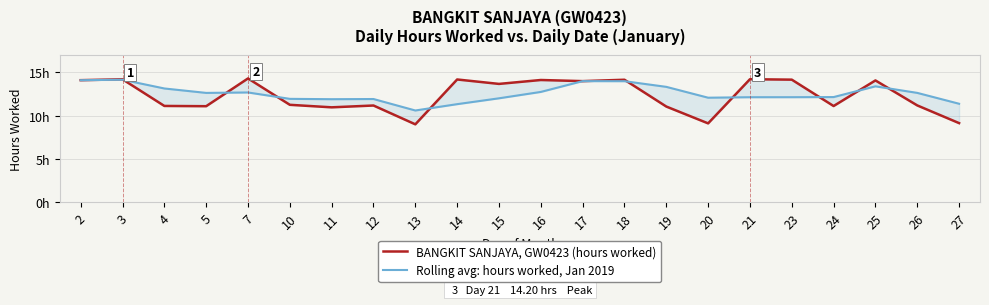

What is the average value of the Rolling avg: hours worked, Jan 2019 series?

12.6